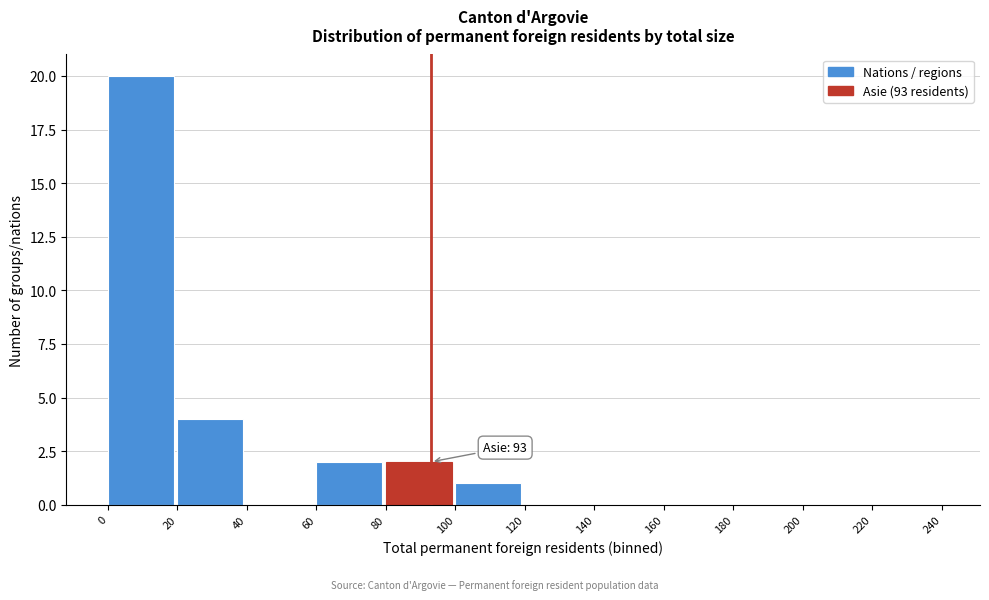

Over which range of the x-axis is the bar tallest?

0 to 20